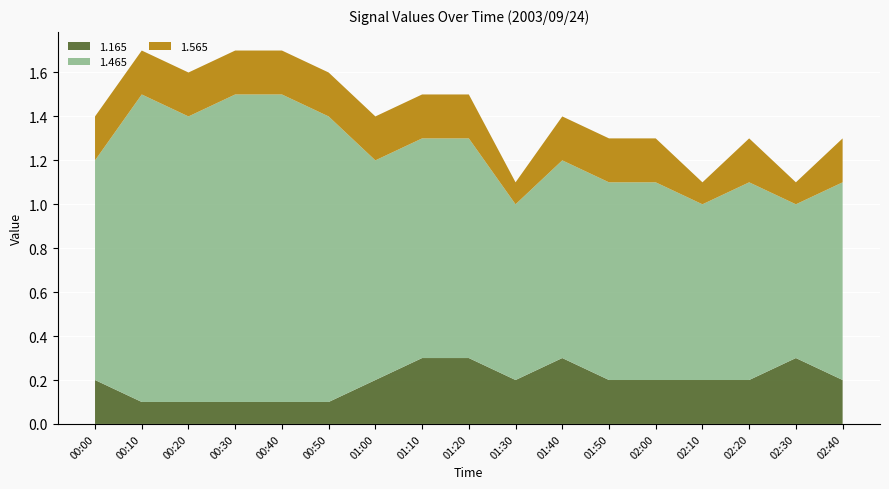

What is the maximum value for 1.165?

0.3